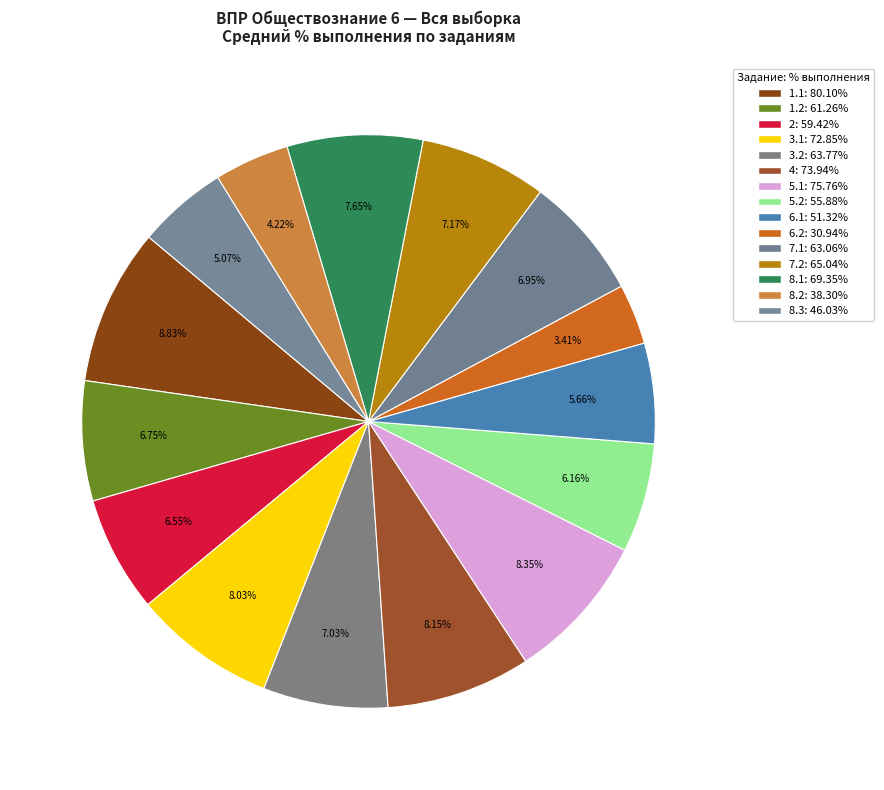

How many segments does this pie chart have?

15